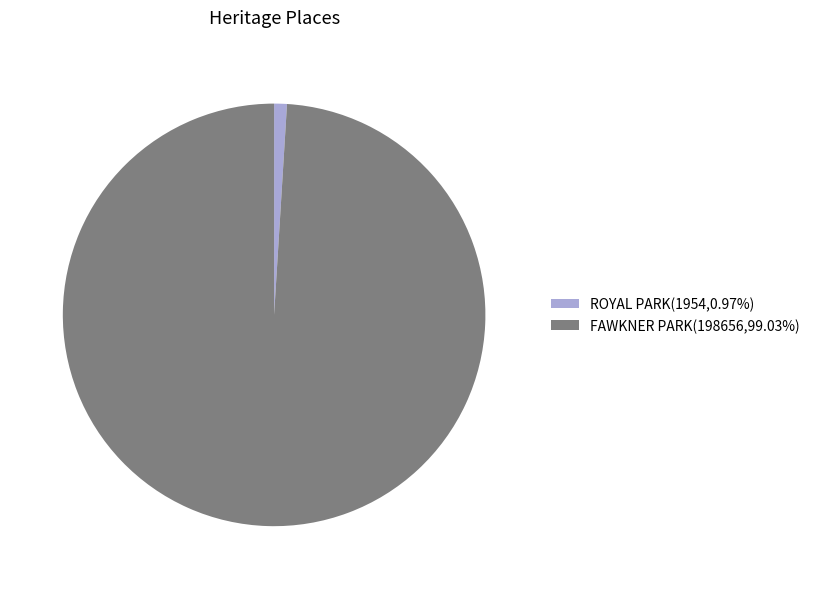

Is the sum of ROYAL PARK(1954,0.97%) and FAWKNER PARK(198656,99.03%) greater than half?

Yes